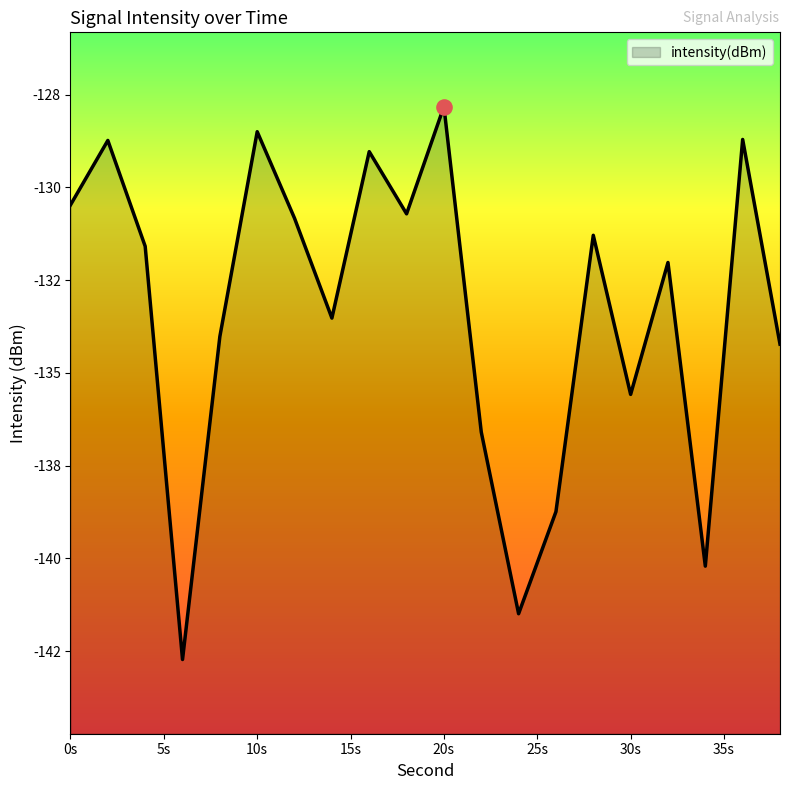

What is the change in value from 10 to 16?

-0.5